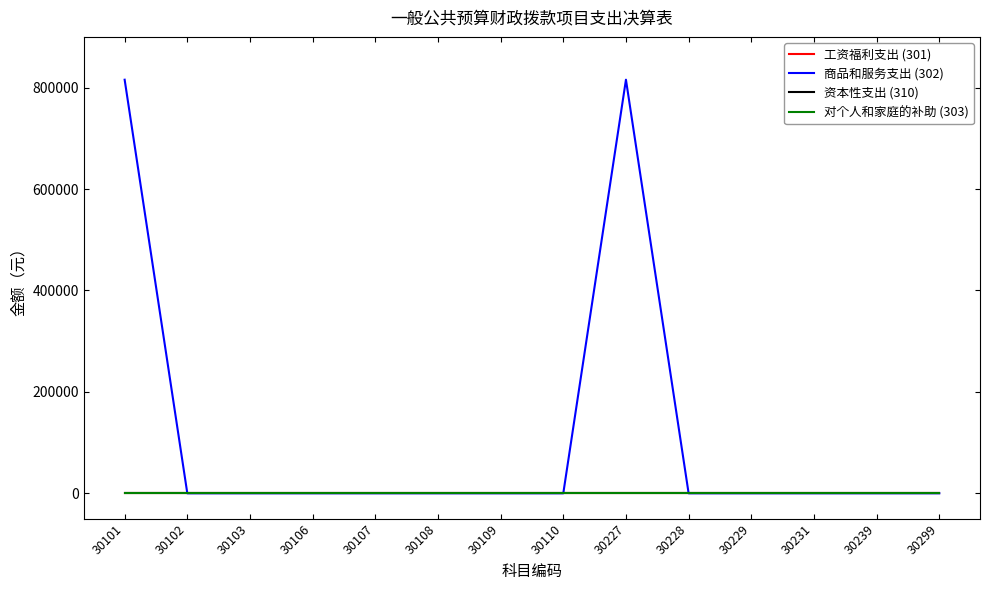

Where is 工资福利支出 (301) nearest to the value 0?

30101